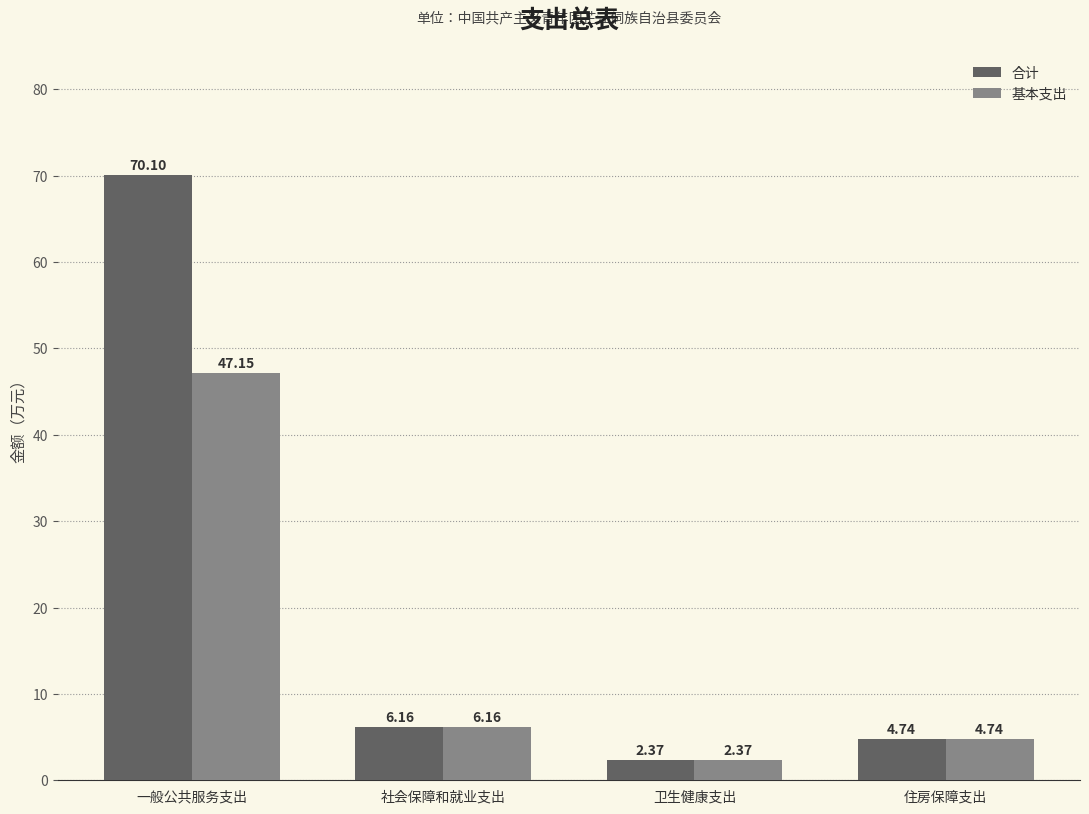

What is the difference between the second highest and minimum values in the 合计 series?

3.8